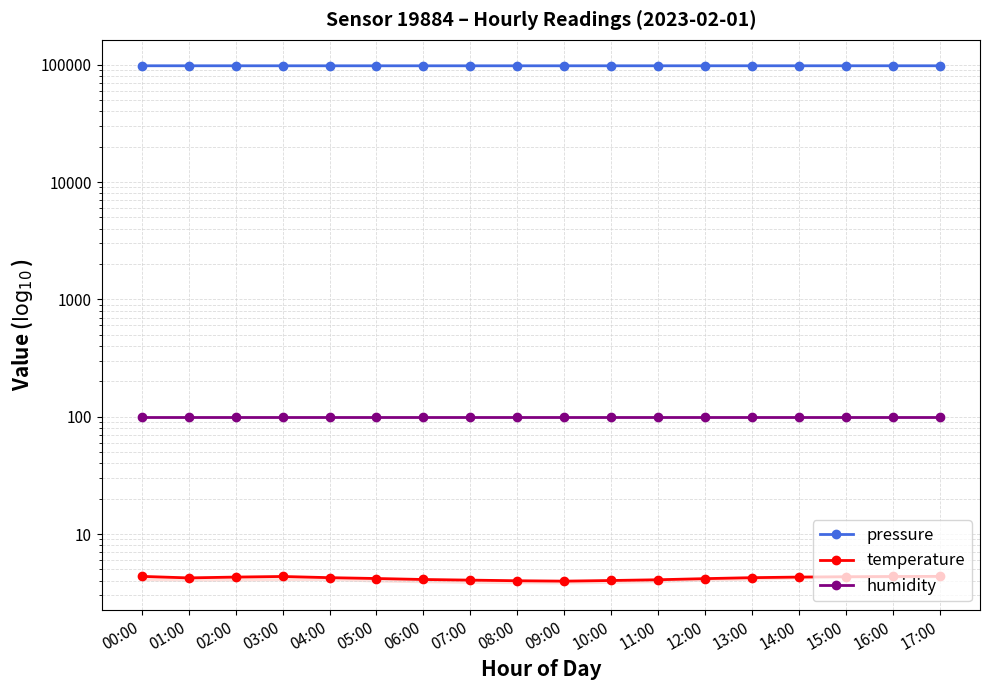

Reading right to left, extract all data points from this chart.

pressure: 98120.5	98118.1	98112.5	98108.2	98100.9	98095.3	98088.6	98080.3	98072.2	98065.4	98058.9	98062.3	98068.2	98074.5	98080.5	98090.6	98098.1	98117.1
temperature: 4.4	4.3	4.3	4.3	4.2	4.2	4.1	4.0	4.0	4.0	4.0	4.1	4.2	4.2	4.3	4.3	4.2	4.4
humidity: 100.0	100.0	100.0	100.0	100.0	100.0	100.0	100.0	100.0	100.0	100.0	100.0	100.0	100.0	100.0	100.0	100.0	100.0